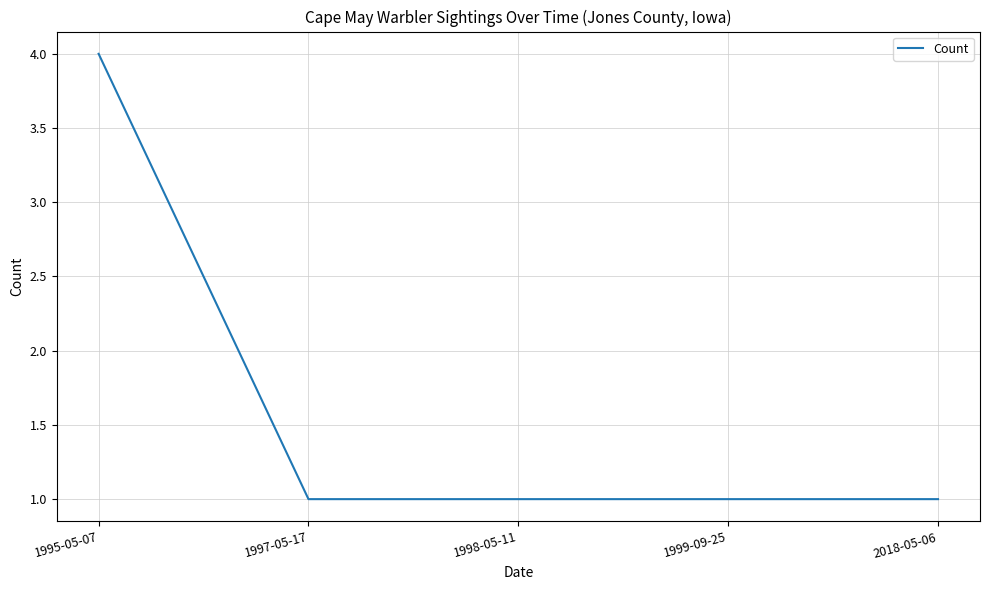

Reading left to right, extract all data points from this chart.

1995-05-07=4	1997-05-17=1	1998-05-11=1	1999-09-25=1	2018-05-06=1